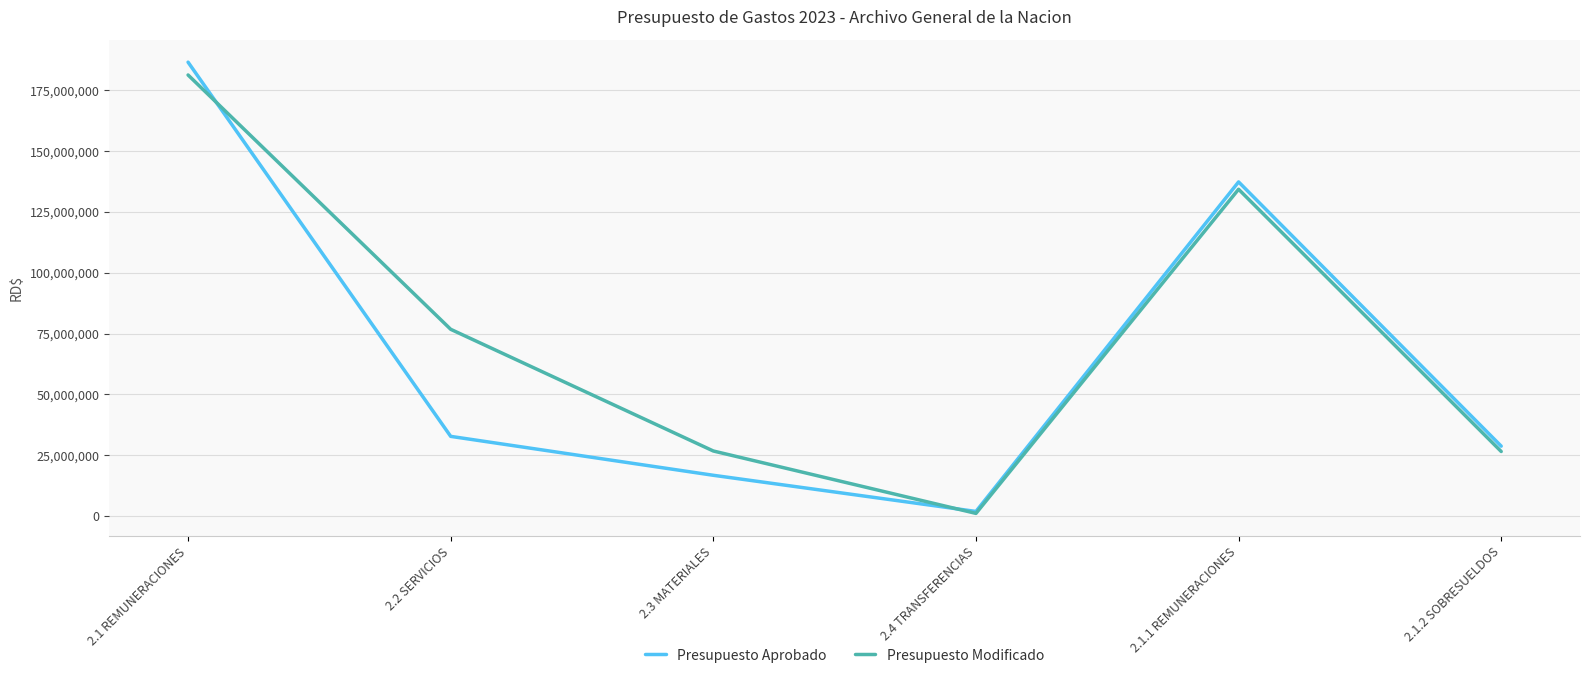

What is the difference between the Presupuesto Aprobado values at 2.2 SERVICIOS and 2.4 TRANSFERENCIAS?

30885000.0